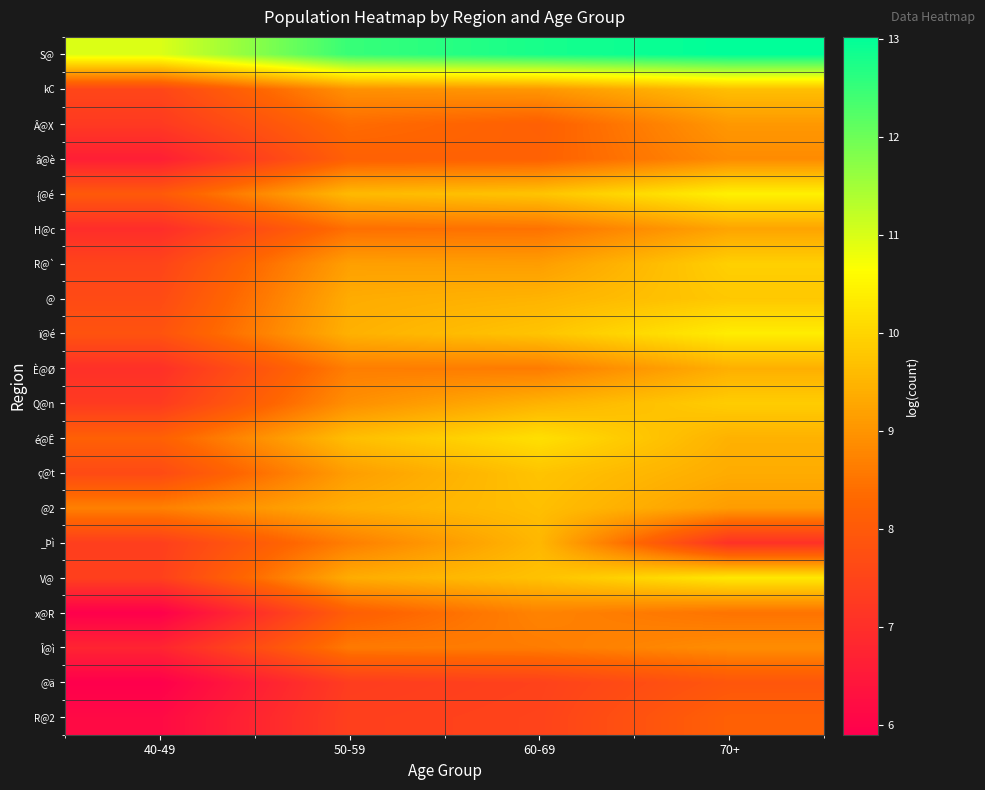

How many categories are shown in the chart?

4